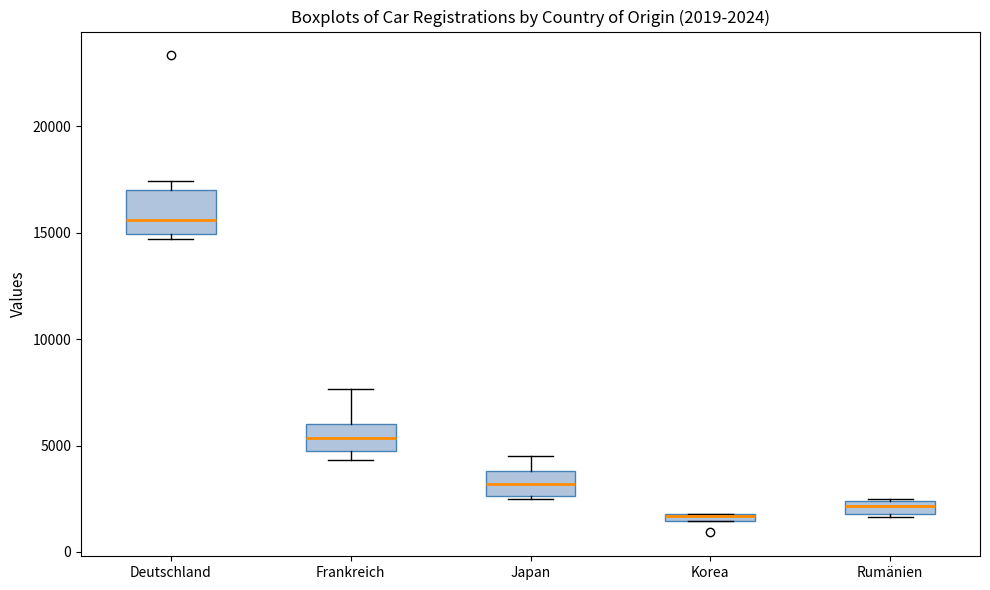

Which box has the lowest median line?

Korea